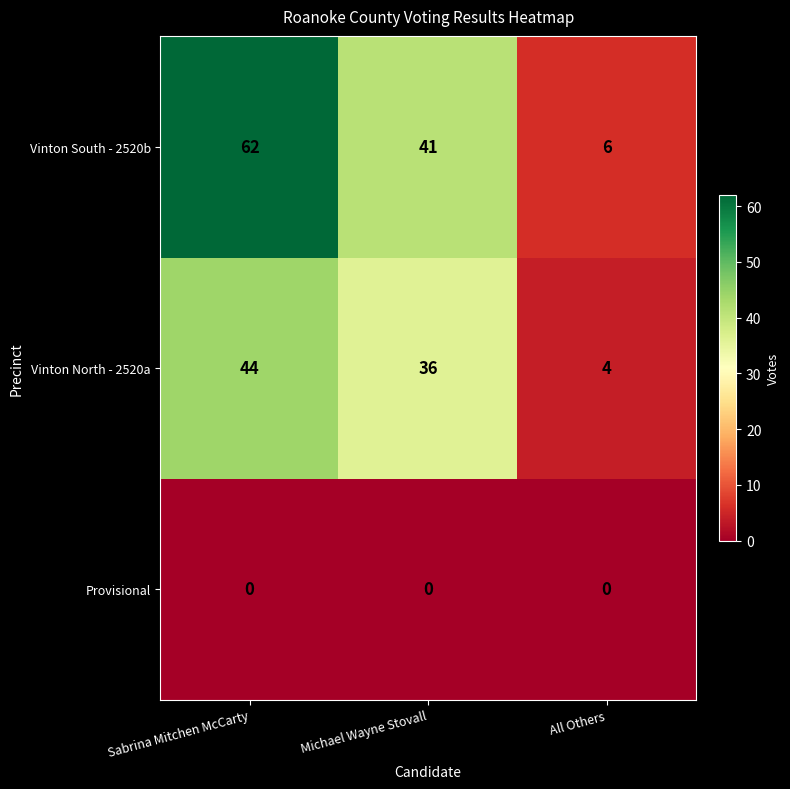

At how many categories does at least one series exceed 29?

2